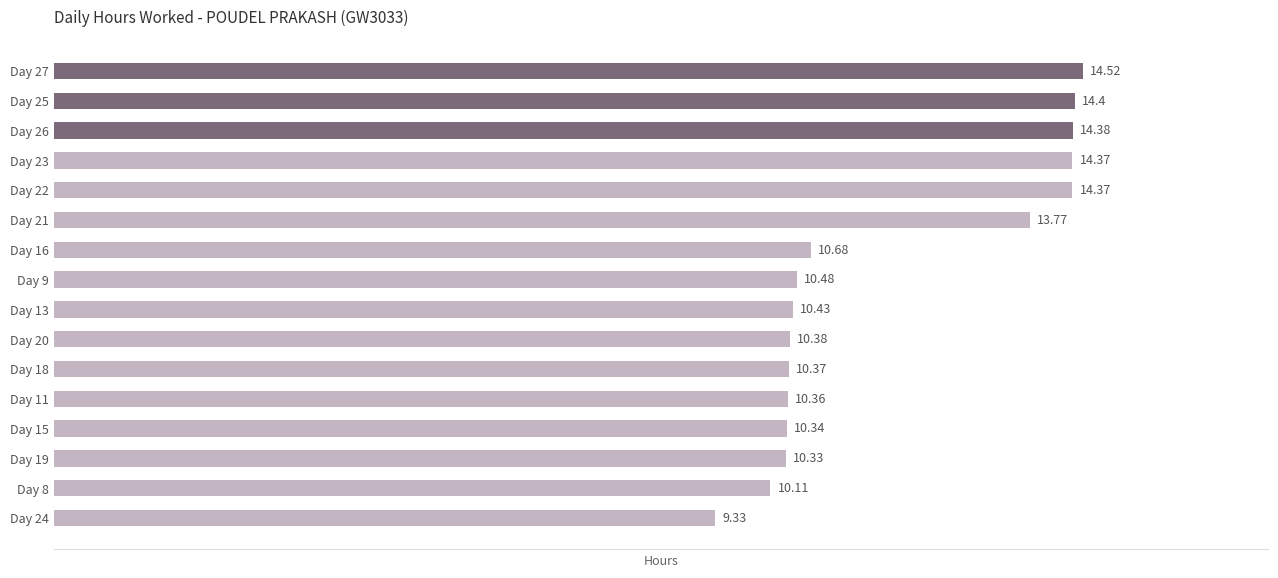

What is the sum of the values at Day 26 and Day 23?

28.8